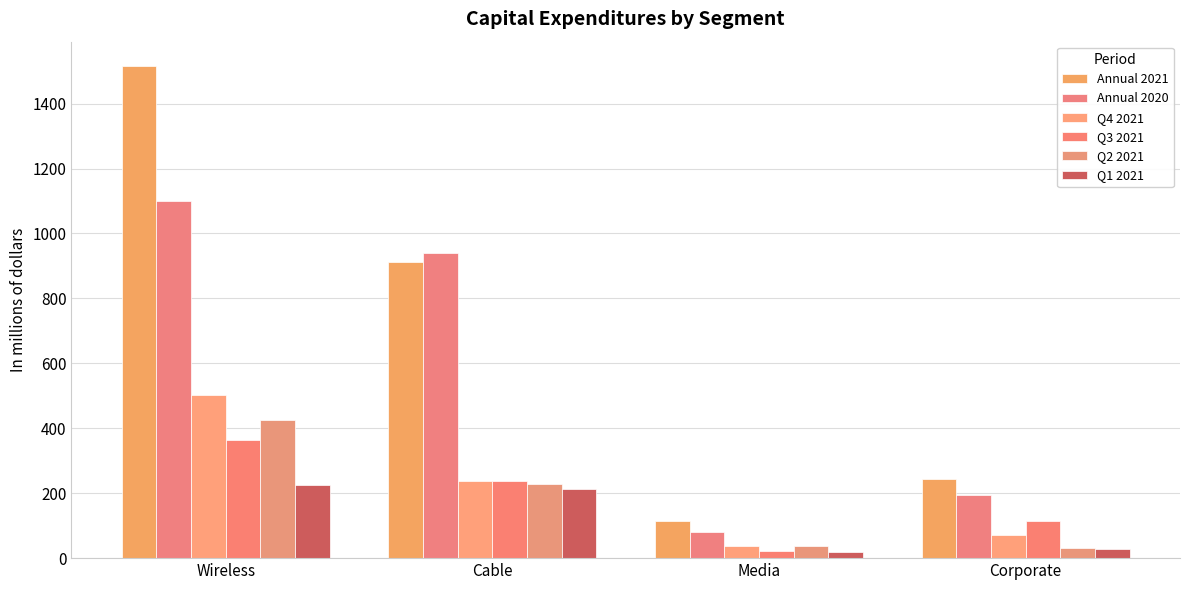

How many bars are there in each group?

6